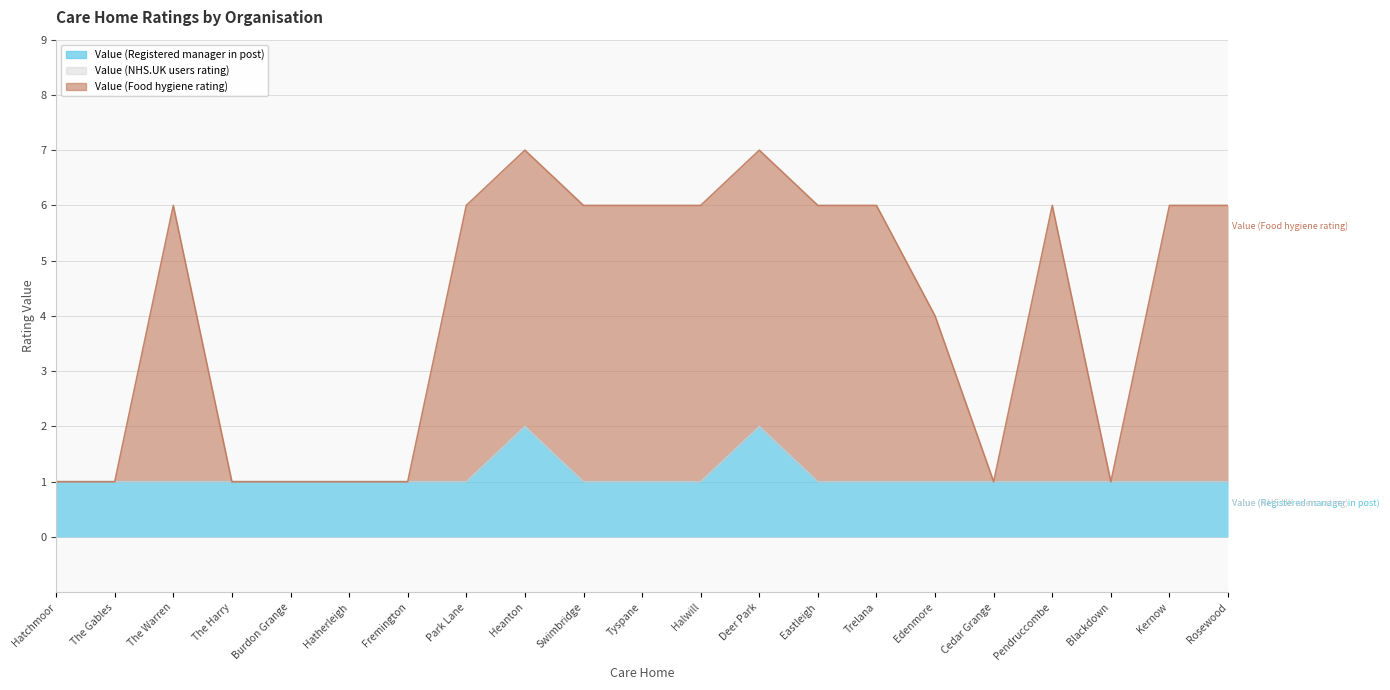

What is the spread (max minus min) of values at Deer Park?

5